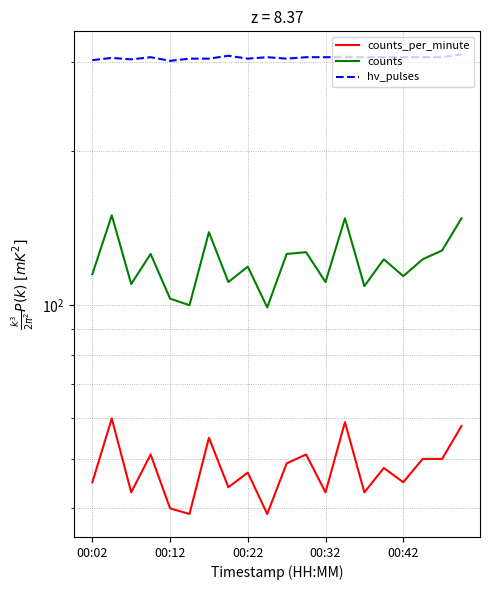

What is the sum of the counts values at 10 and 00:22?

236